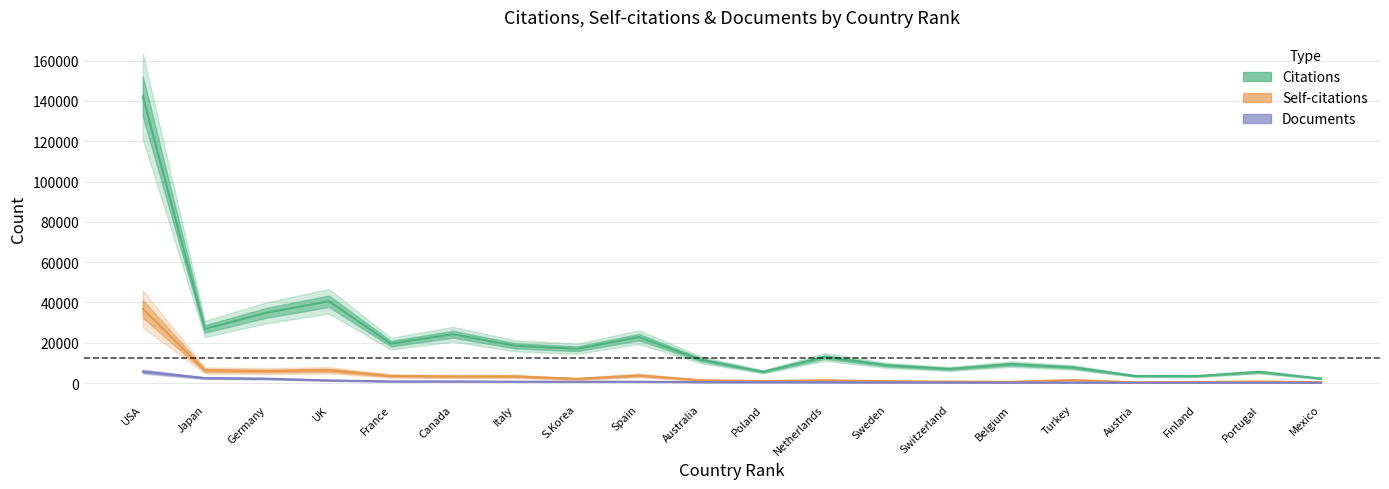

True or false: Self-citations and Citations intersect in this chart.

False